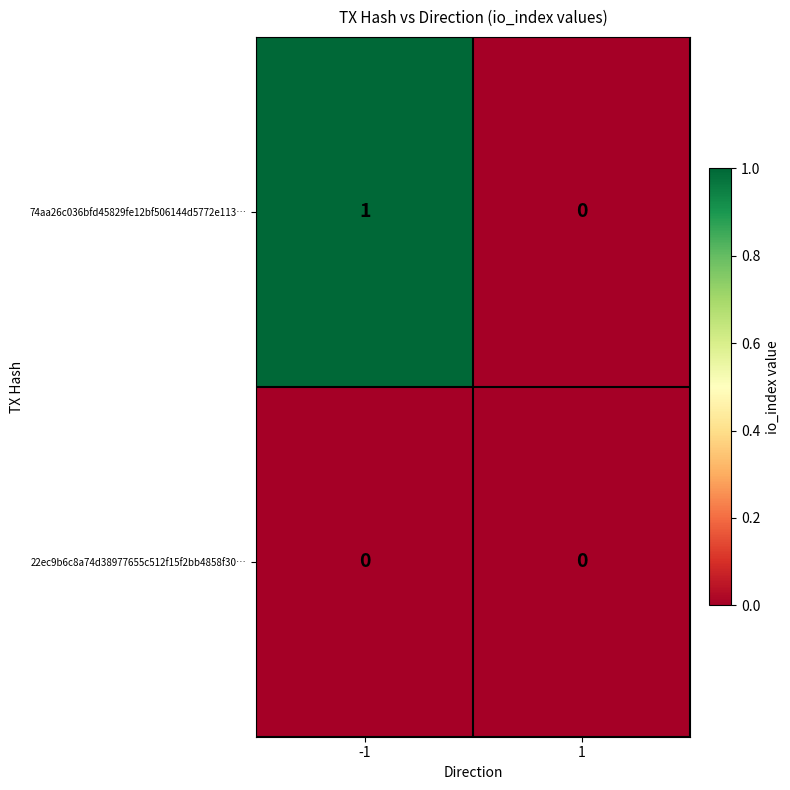

List the series in order of their overall mean, lowest first.

22ec9b6c8a74d38977655c512f15f2bb4858f30…, 74aa26c036bfd45829fe12bf506144d5772e113…